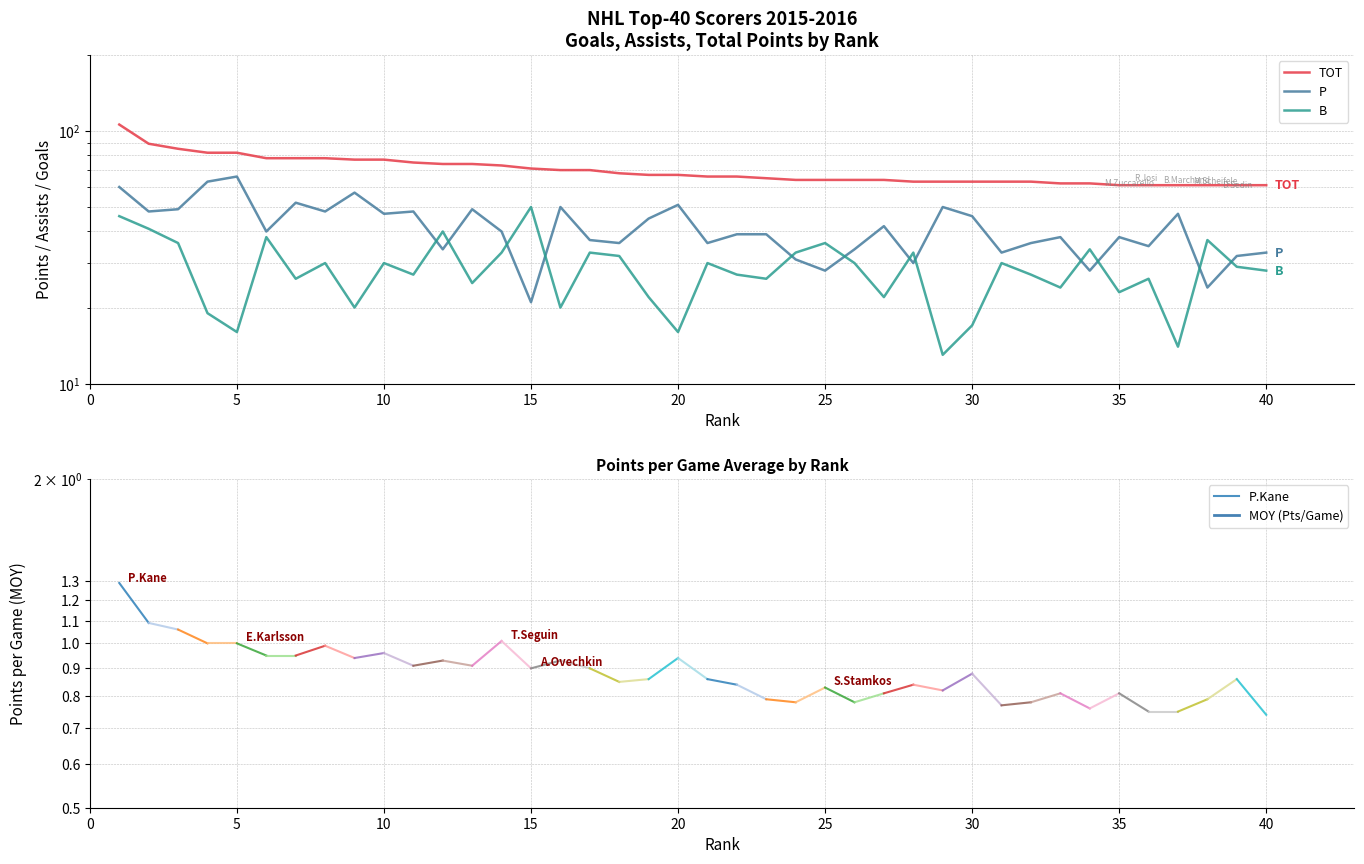

Count the number of data series in this chart.

3